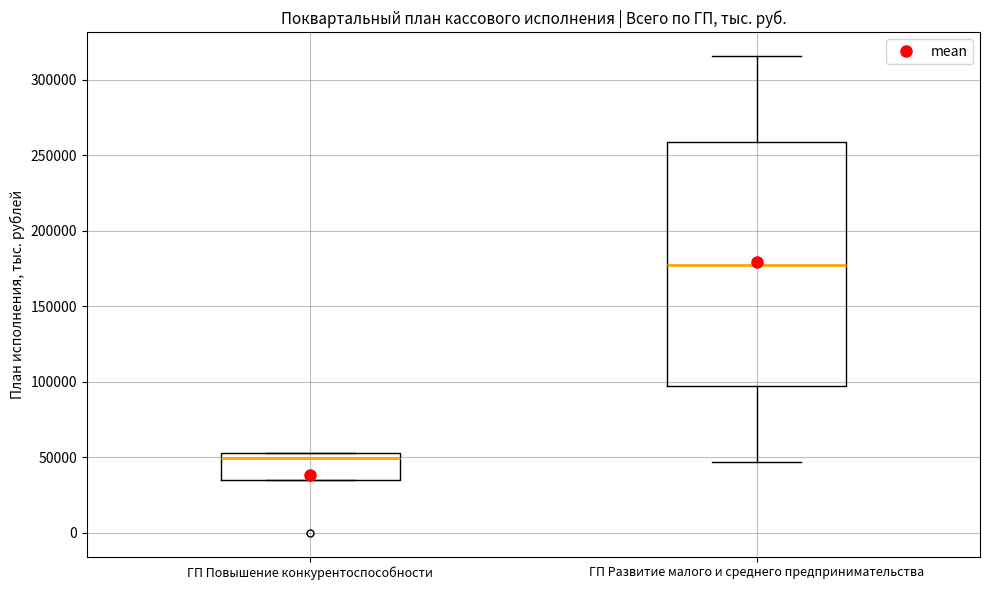

Where is the lower edge of the box for ГП Развитие малого и среднего предпринимательства on the y-axis? The values are not printed on the chart, so give them approximately, as read against the axis.

95000